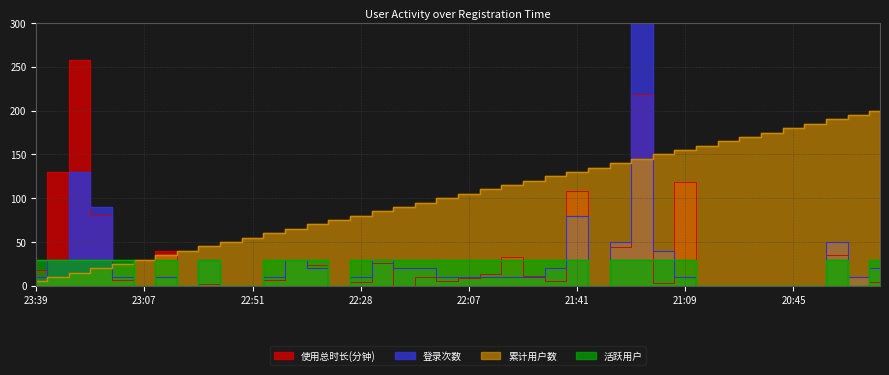

How many values in the 使用总时长(分钟) series are below 7?

20